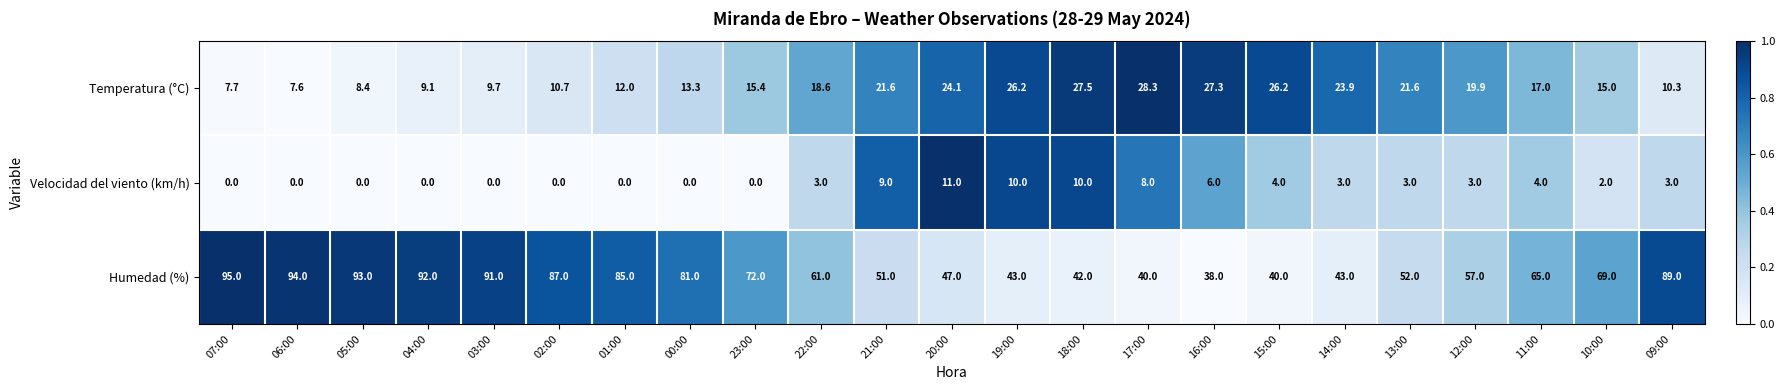

Is it true that Humedad (%) equals 51.0 at 21:00?

True